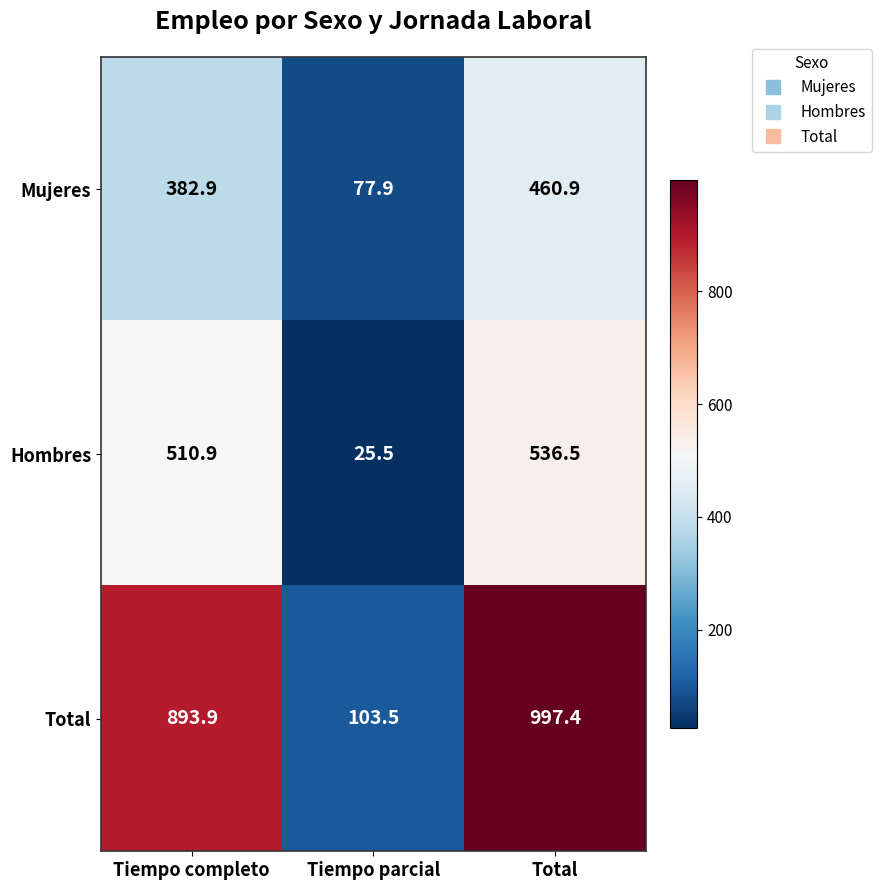

Reading left to right, transcribe all the data shown in this chart.

Mujeres: 382.9	77.9	460.9
Hombres: 510.9	25.5	536.5
Total: 893.9	103.5	997.4